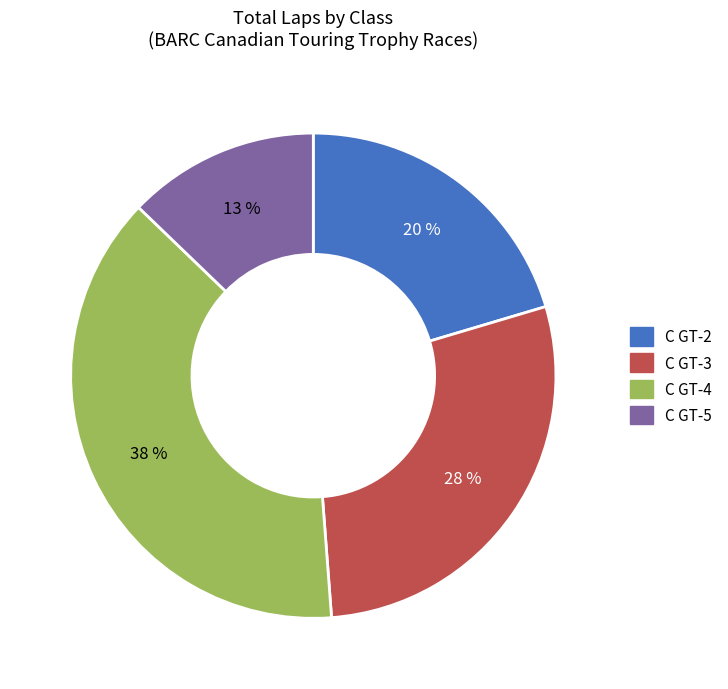

Is it true that C GT-3 is 14% of the pie?

False